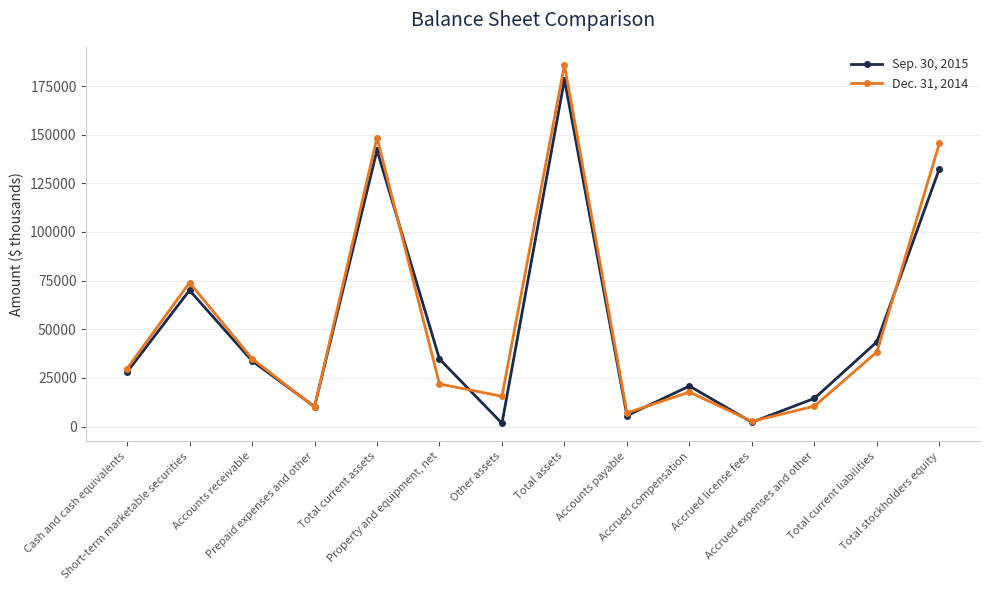

Which series has the widest spread of values?

Dec. 31, 2014